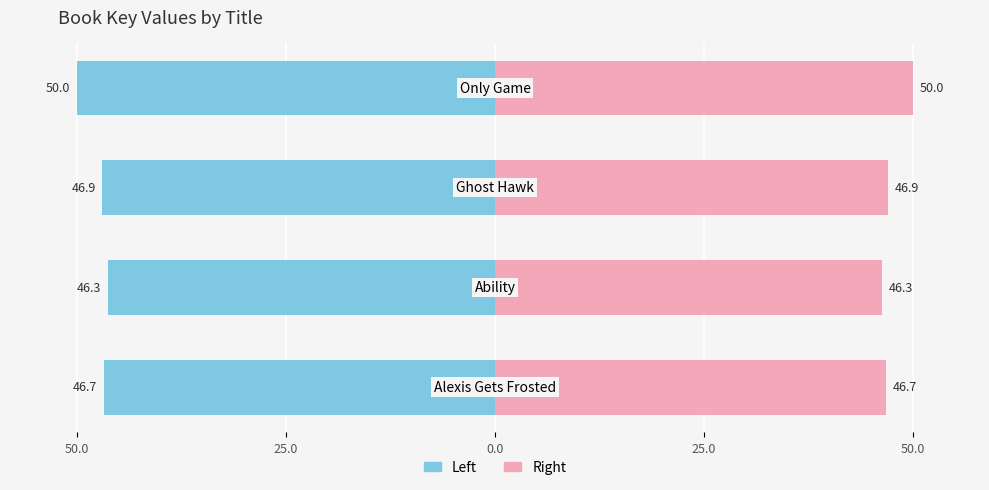

Are the bars grouped side by side (vs. stacked)?

Yes